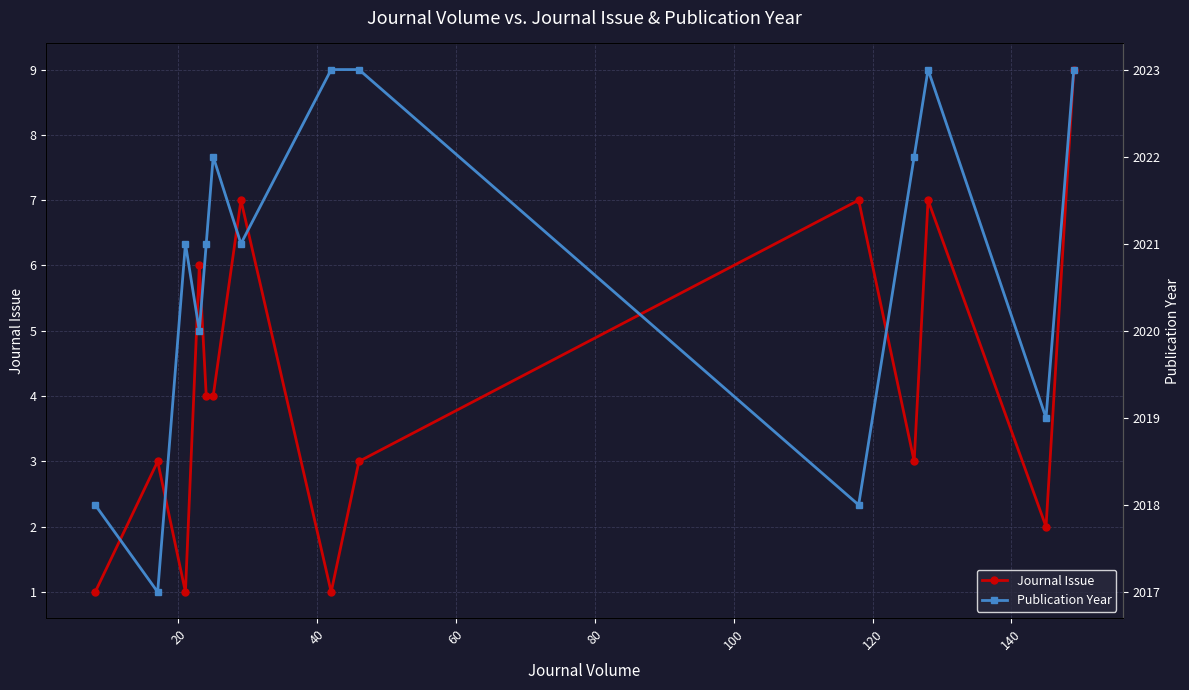

How many interior local peaks does the Journal Issue series have?

5